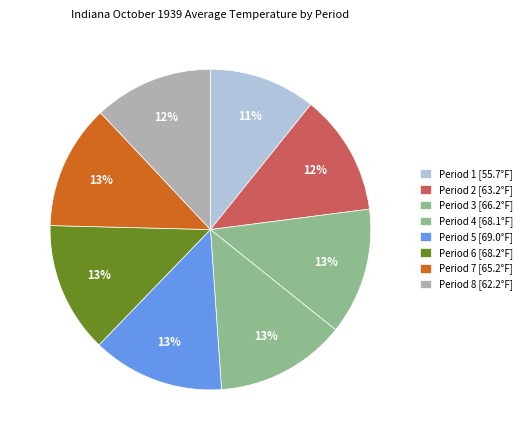

To the nearest percent, what is the difference between the largest and smallest slice percentages?

3%